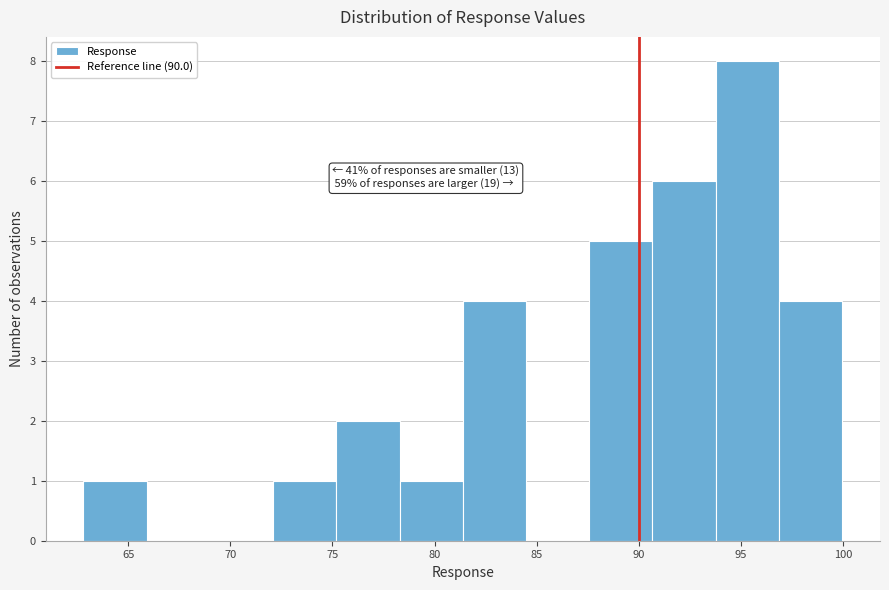

Over which range of the x-axis is the bar tallest?

94.0 to 97.0